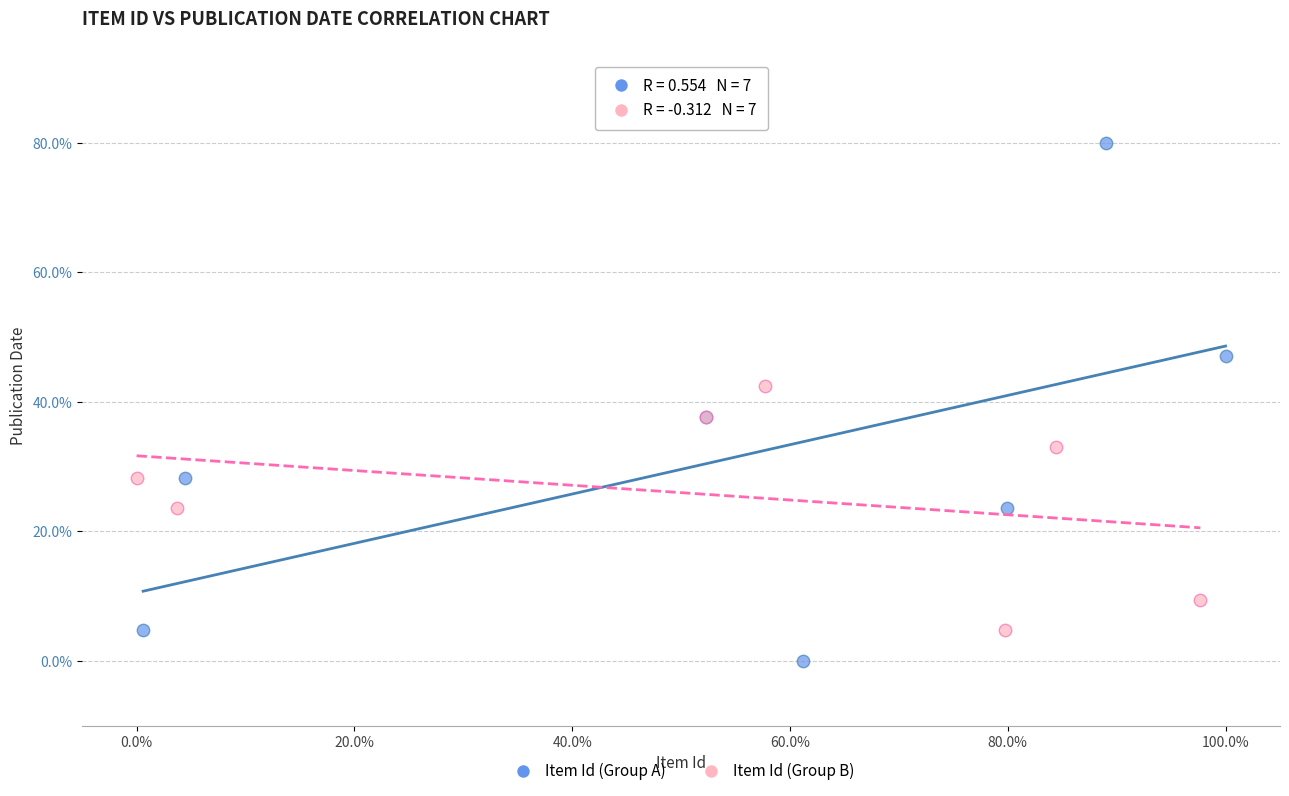

Which series contains the lowest Y value?

Item Id (Group A)